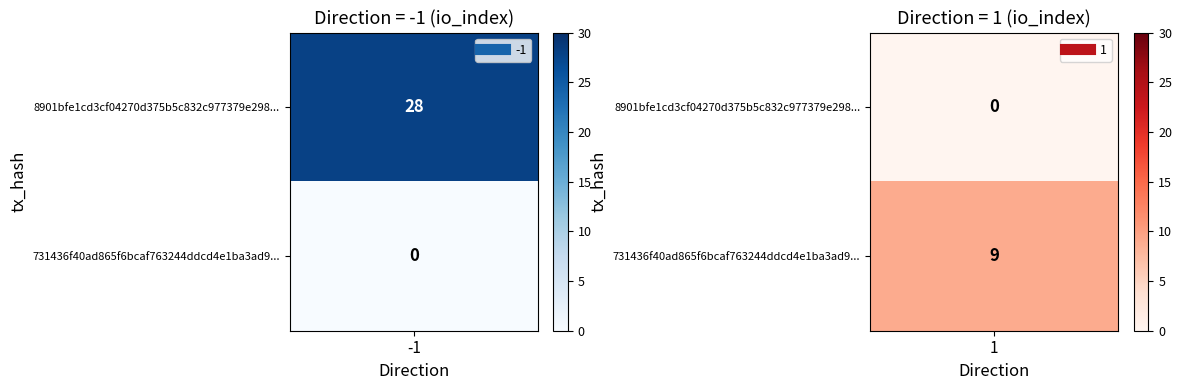

Between io_index and direction, which is larger?

io_index